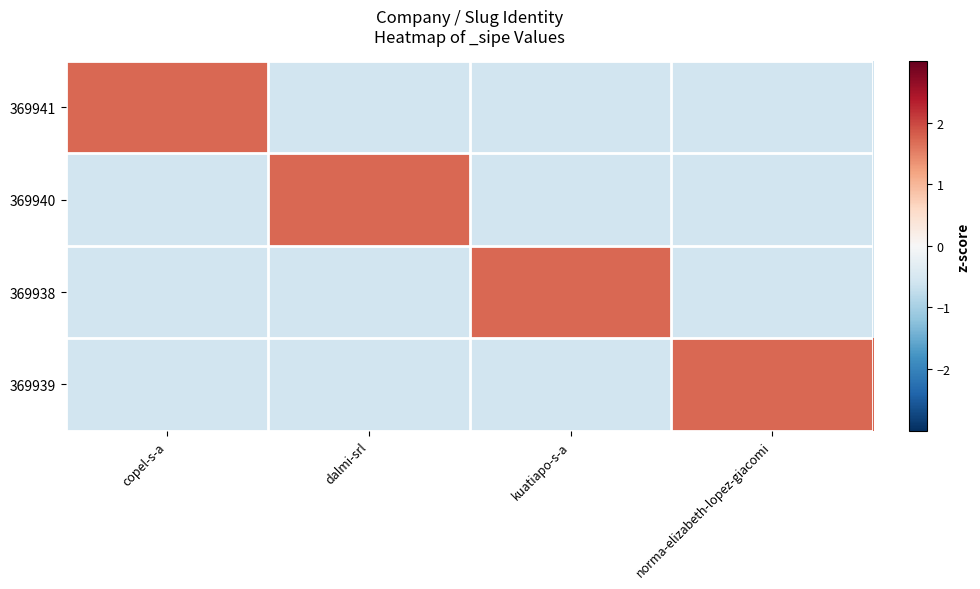

List the series in order of their peak value, lowest first.

369941, 369940, 369938, 369939